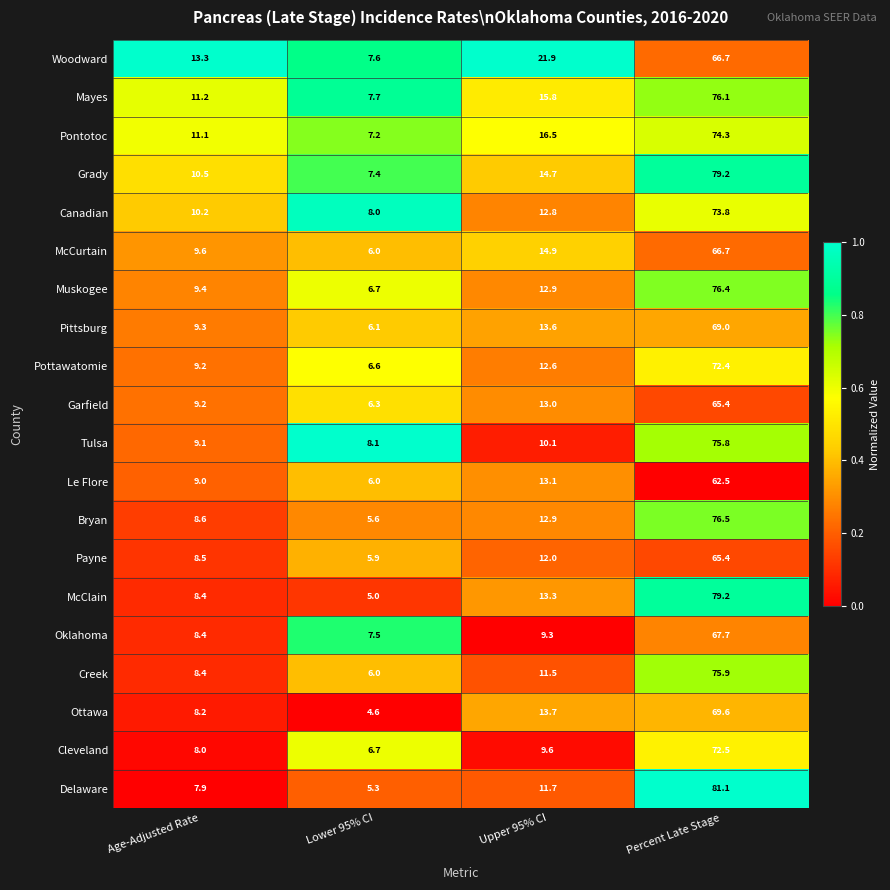

How many series are shown in this chart?

20